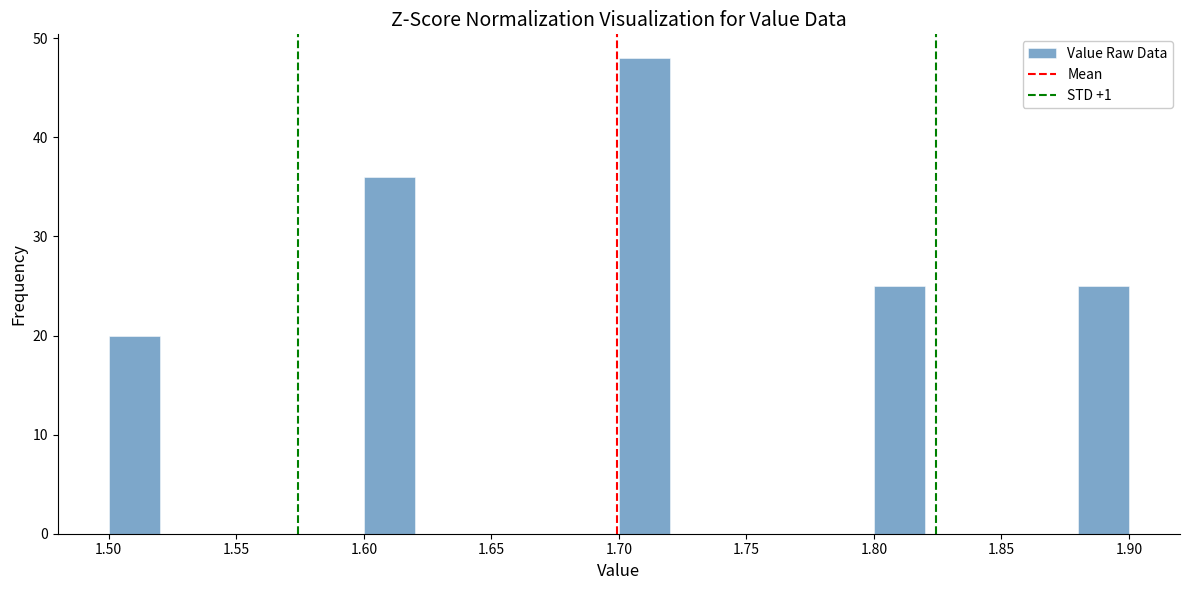

Reading left to right, list every bar in this chart as the range it spans on the x-axis followed by its height. The values are not printed on the chart, so give them approximately, as read against the axis.

1.50 to 1.52: 20
1.52 to 1.54: 0
1.54 to 1.56: 0
1.56 to 1.58: 0
1.58 to 1.60: 0
1.60 to 1.62: 36
1.62 to 1.64: 0
1.64 to 1.66: 0
1.66 to 1.68: 0
1.68 to 1.70: 0
1.70 to 1.72: 48
1.72 to 1.74: 0
1.74 to 1.76: 0
1.76 to 1.78: 0
1.78 to 1.80: 0
1.80 to 1.82: 25
1.82 to 1.84: 0
1.84 to 1.86: 0
1.86 to 1.88: 0
1.88 to 1.90: 25